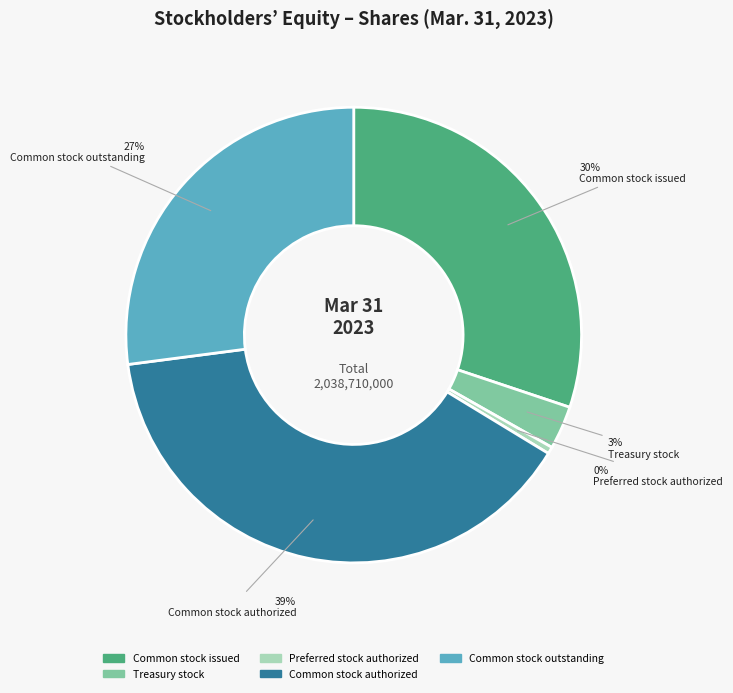

To the nearest percent, what is the difference between the largest and smallest slice percentages?

39%